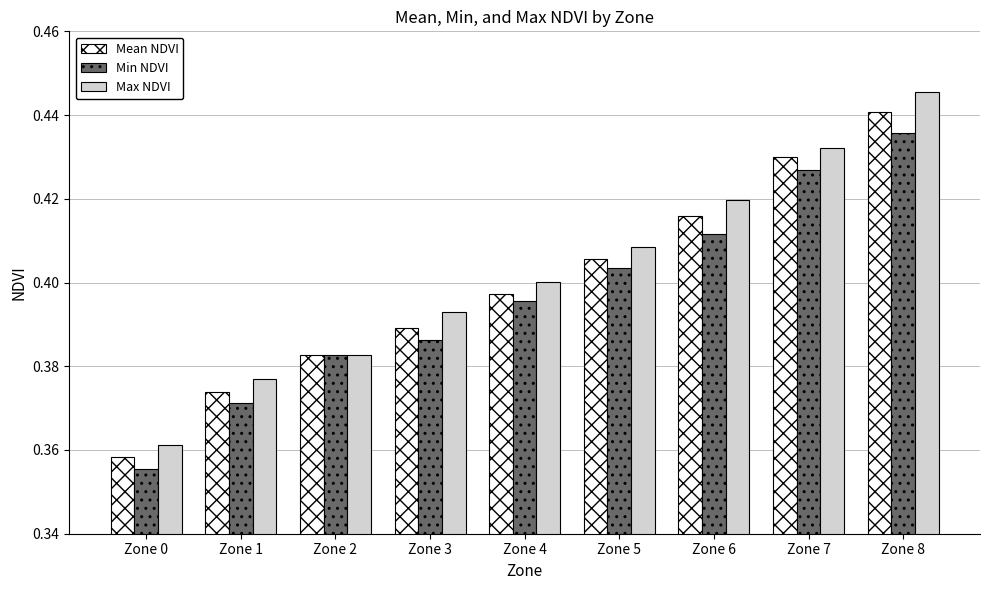

The value of Mean NDVI at Zone 6 is 0.4. True or false?

True